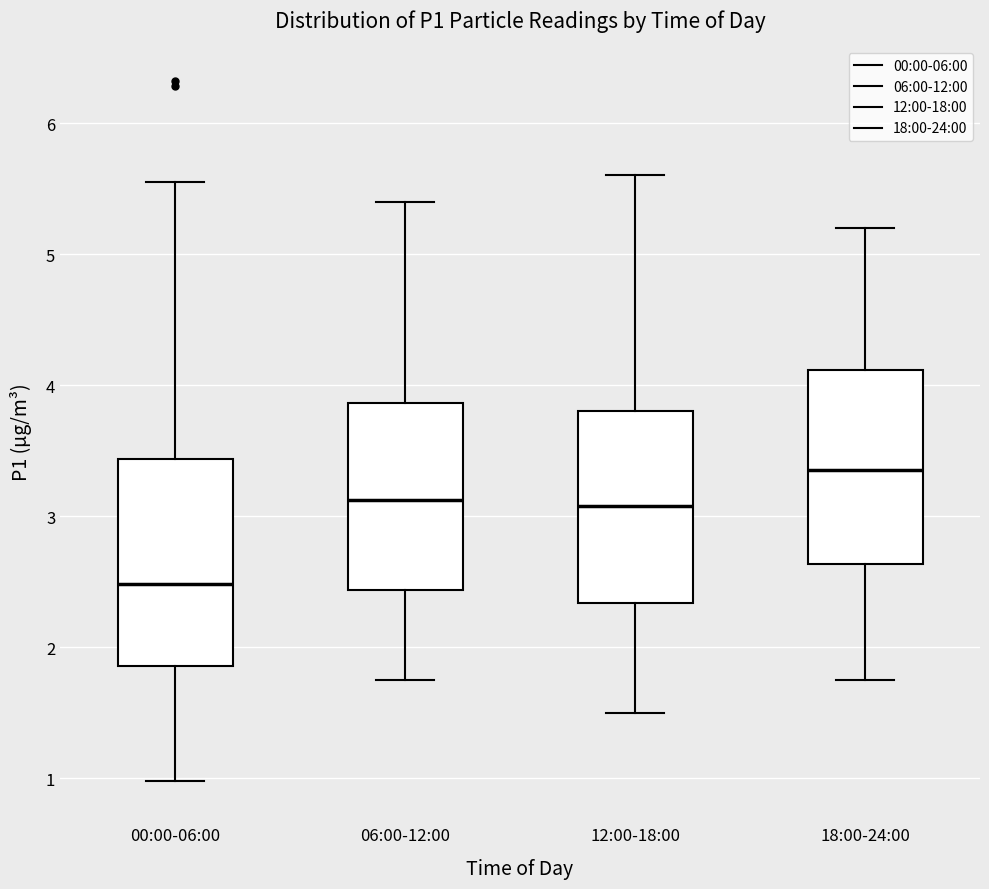

Where does the lower whisker of the box for 18:00-24:00 end on the y-axis? The values are not printed on the chart, so give them approximately, as read against the axis.

1.8